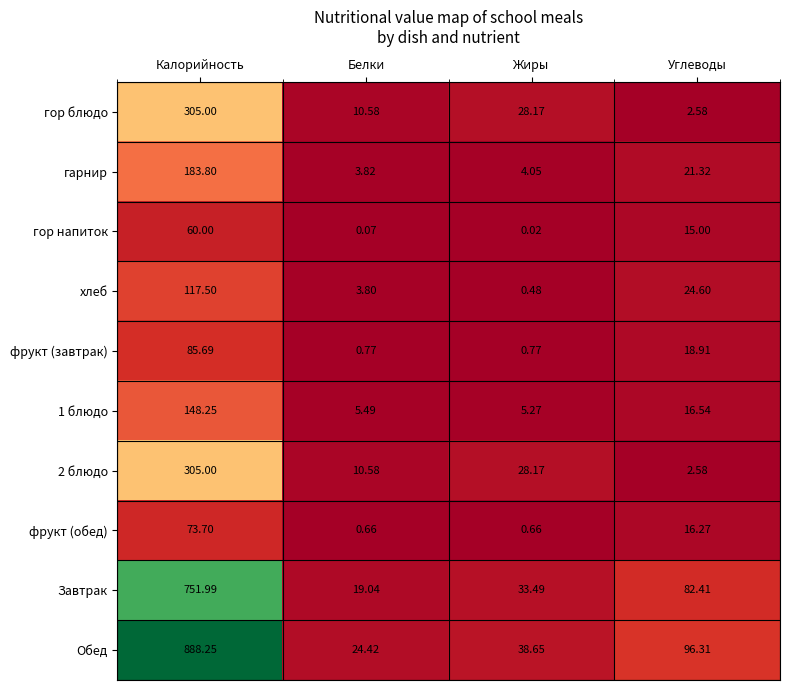

Where does the гор блюдо series first go above 28?

Калорийность